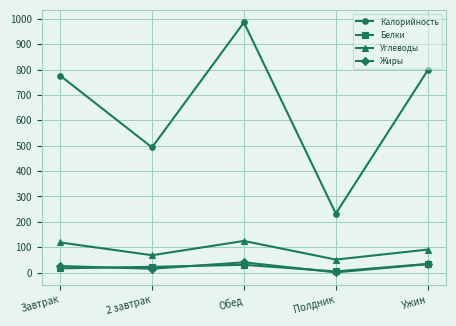

Which series changed the most between Завтрак and Обед?

Калорийность